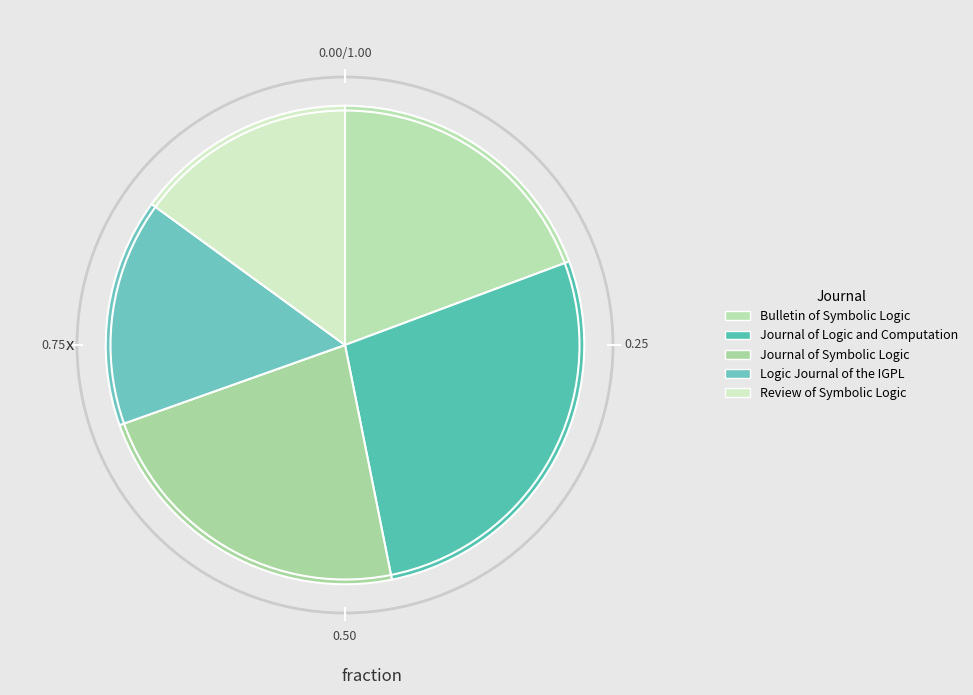

What is the largest slice in the pie chart?

Journal of Logic and Computation